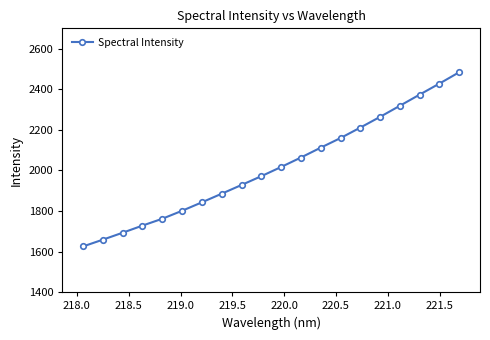

What is the smallest value displayed?

1625.3